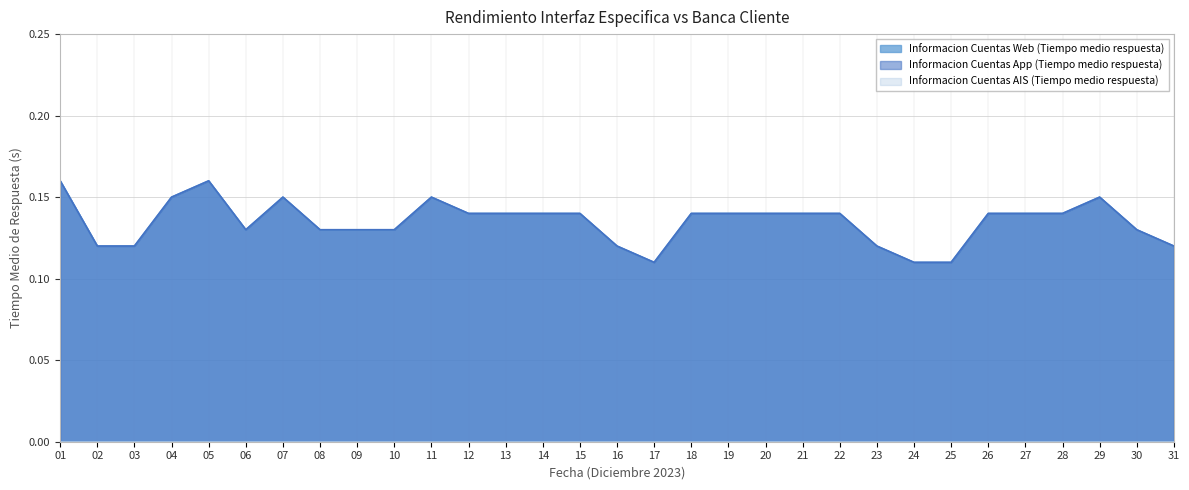

At which category is the sum across all series the highest?

01